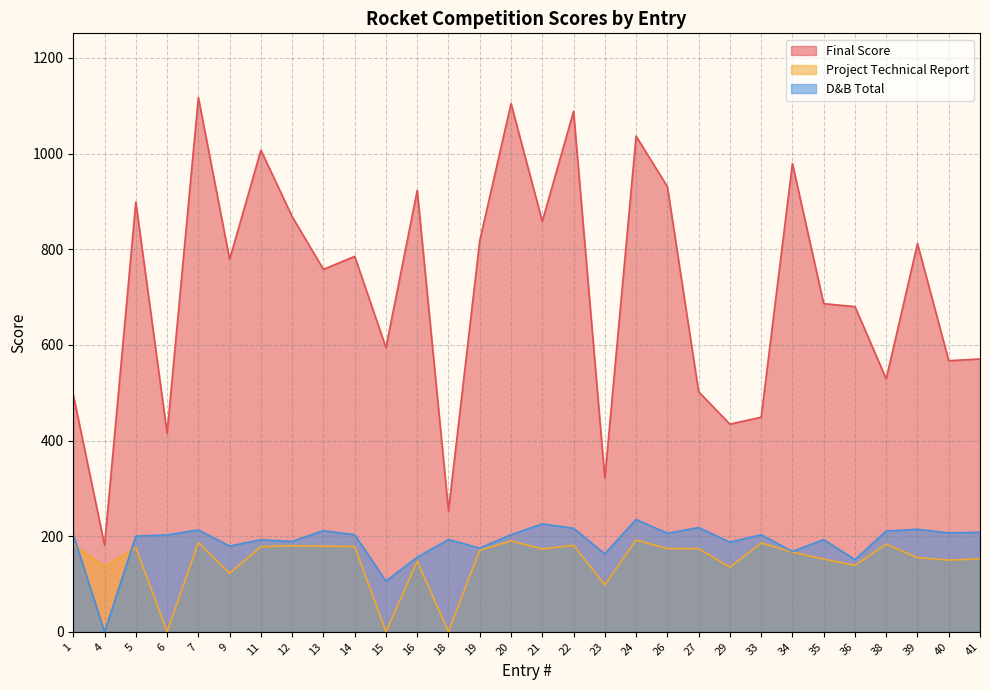

At 11, list the series in order from smallest to largest.

Project Technical Report, D&B Total, Final Score